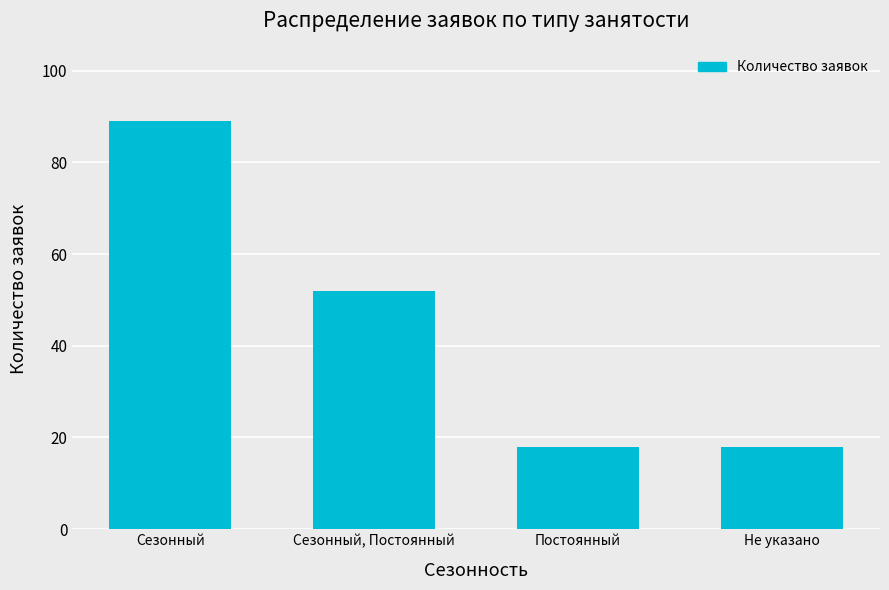

True or false: the data shows 18 at Не указано.

True